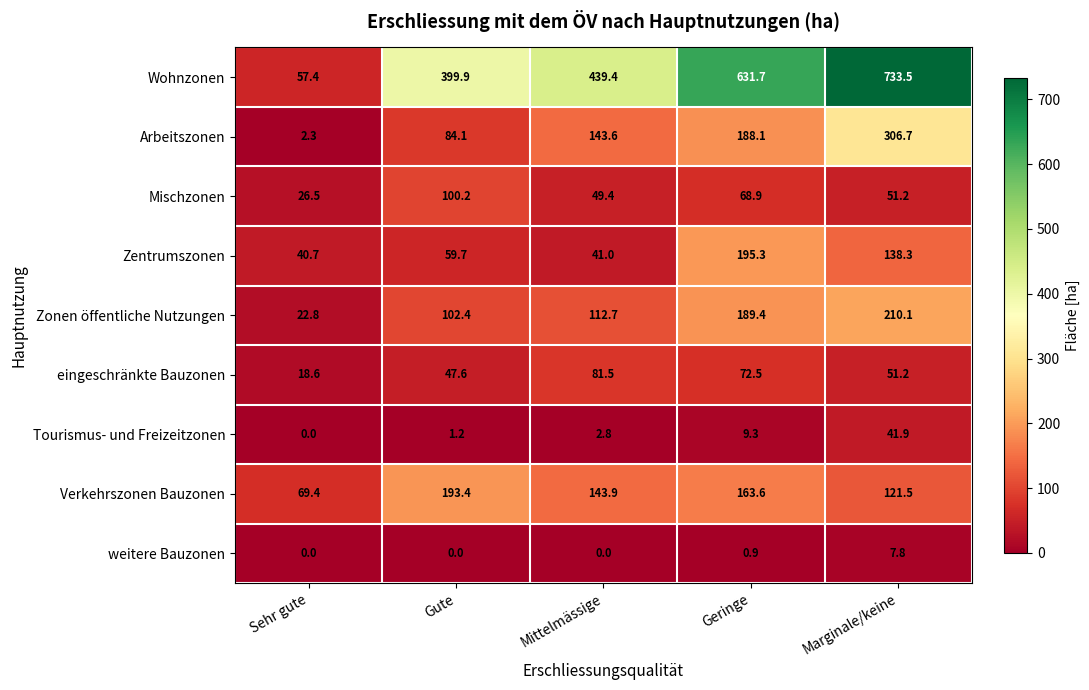

Rank the series at Gute from lowest to highest value.

weitere Bauzonen, Tourismus- und Freizeitzonen, eingeschränkte Bauzonen, Zentrumszonen, Arbeitszonen, Mischzonen, Zonen öffentliche Nutzungen, Verkehrszonen Bauzonen, Wohnzonen